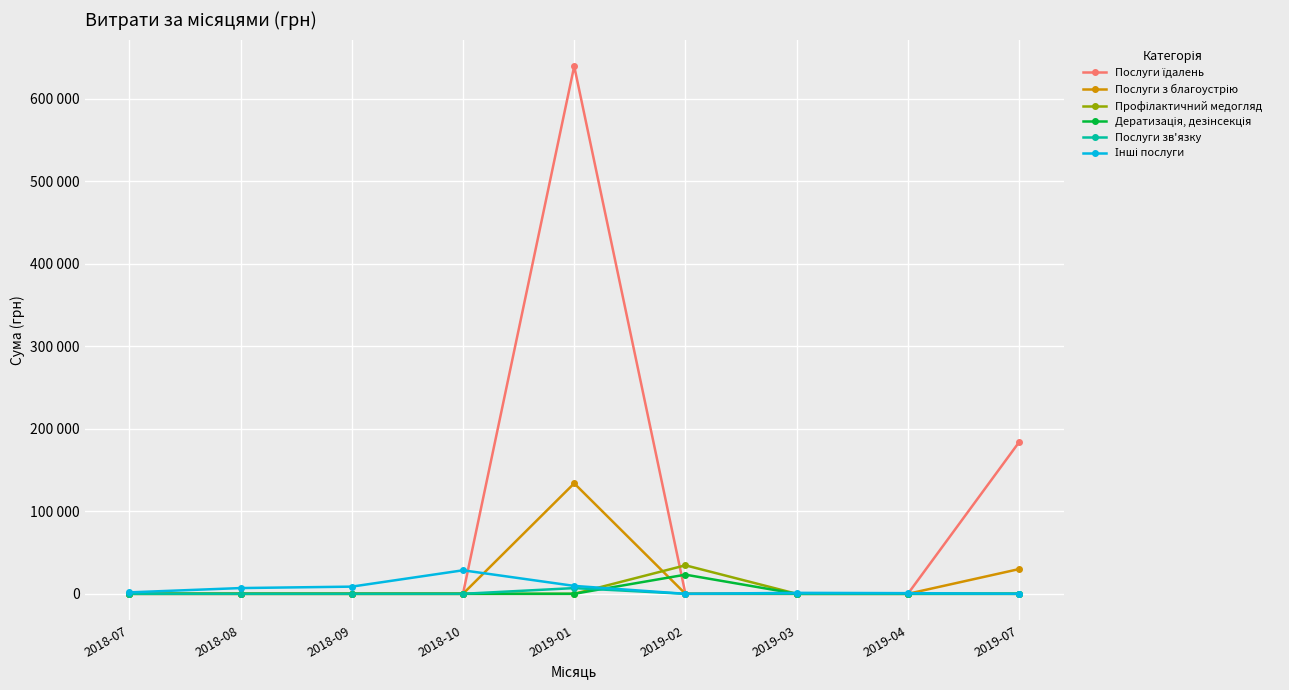

Is this an area chart (filled region under the line)?

No